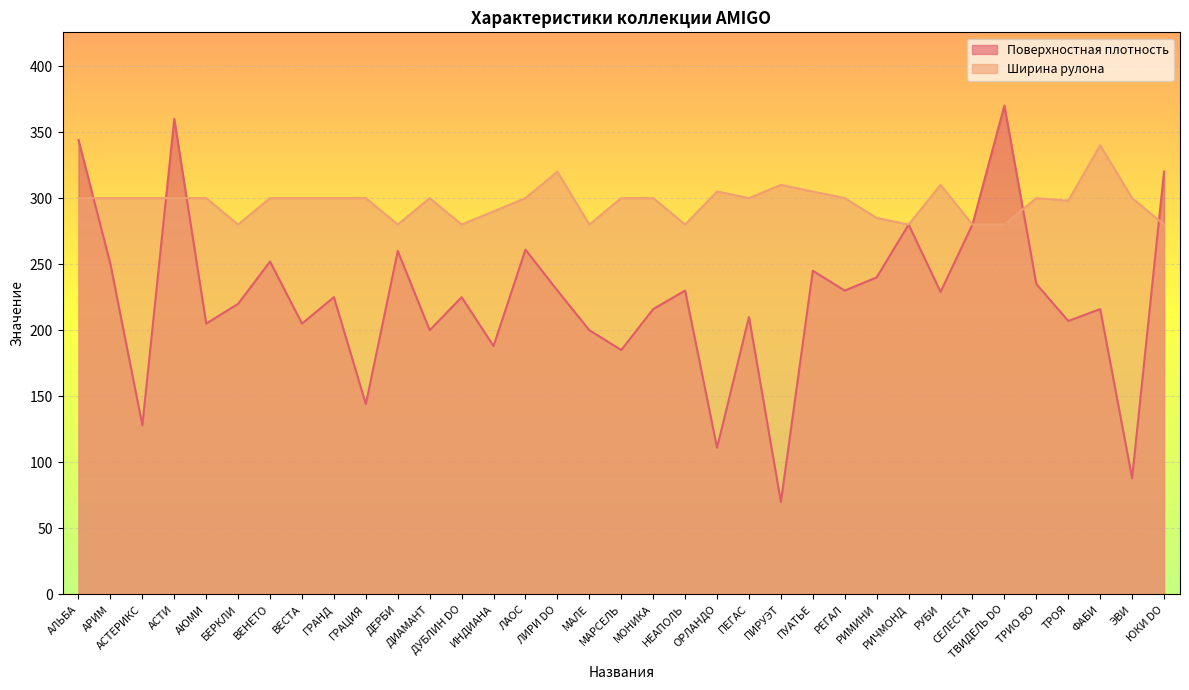

What is the approximate value of Поверхностная плотность at ГРАЦИЯ?

144